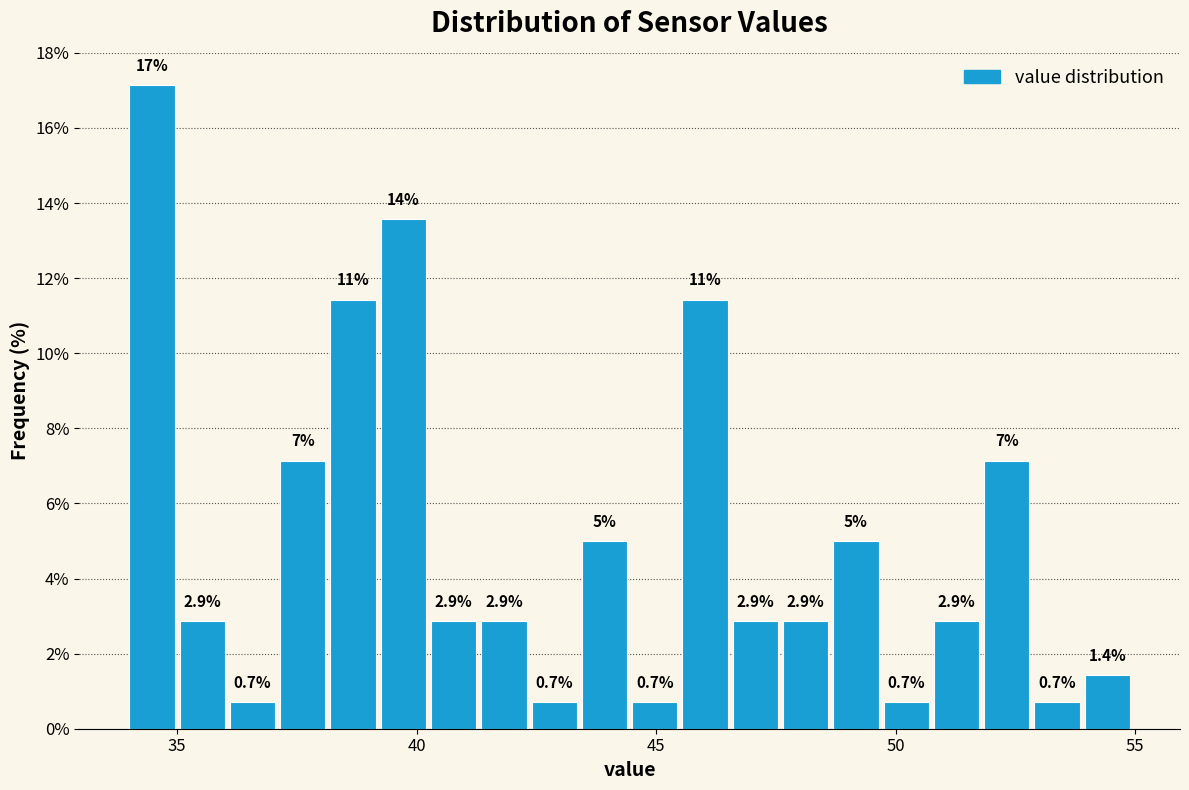

Read against the x-axis, roughly where is the centre of the tallest bar?

34.5